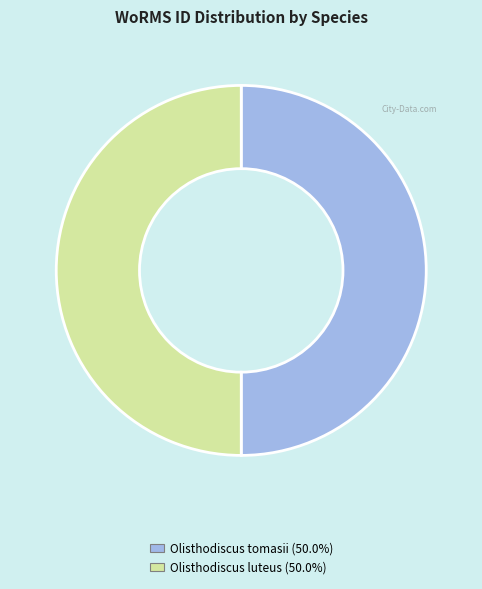

Count the number of slices in the pie.

2